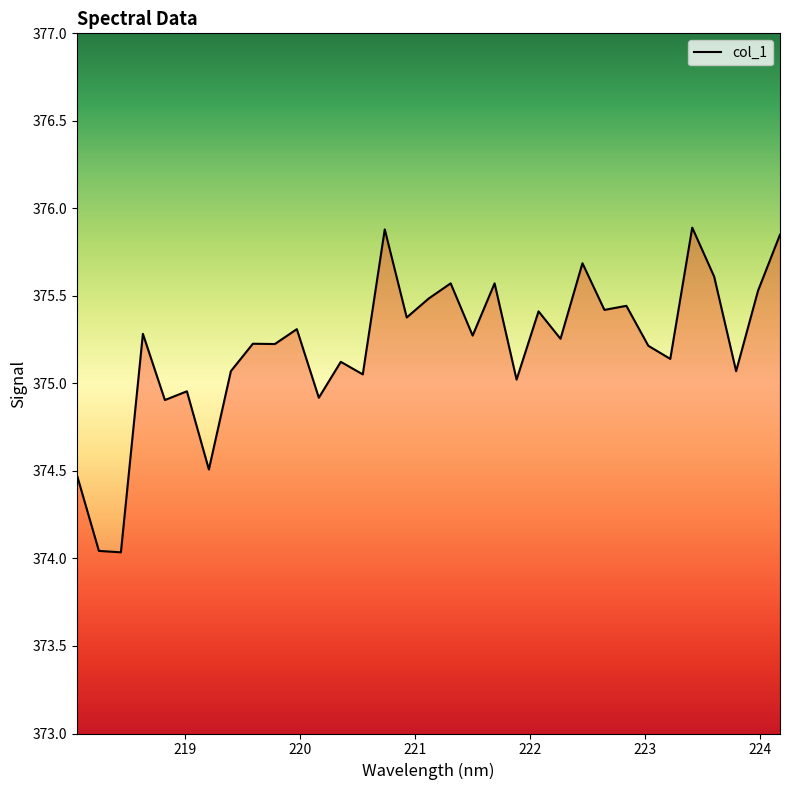

What is the difference between the maximum and minimum values?

1.9